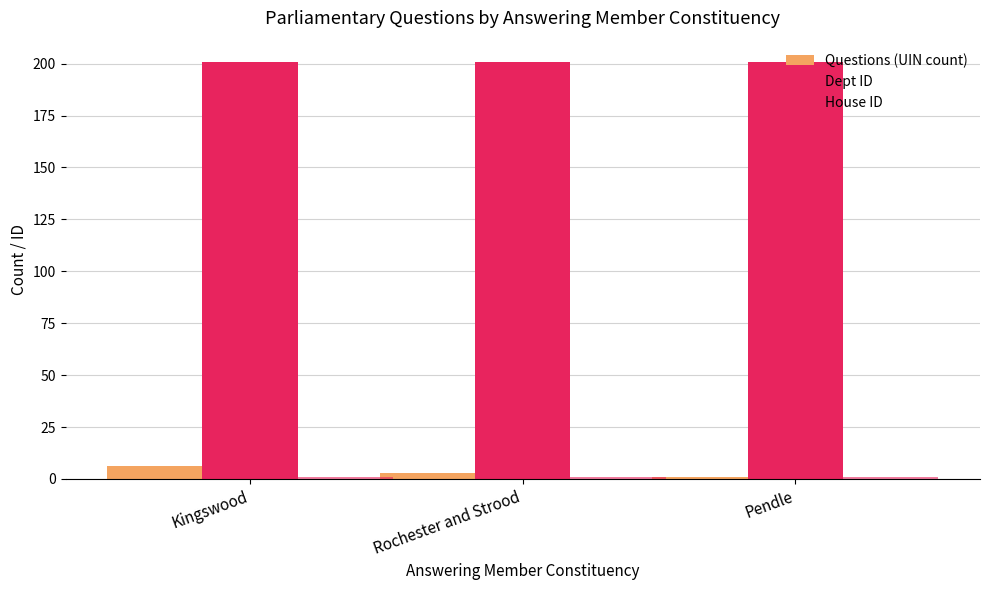

The value of House ID at Rochester and Strood is 1. True or false?

True